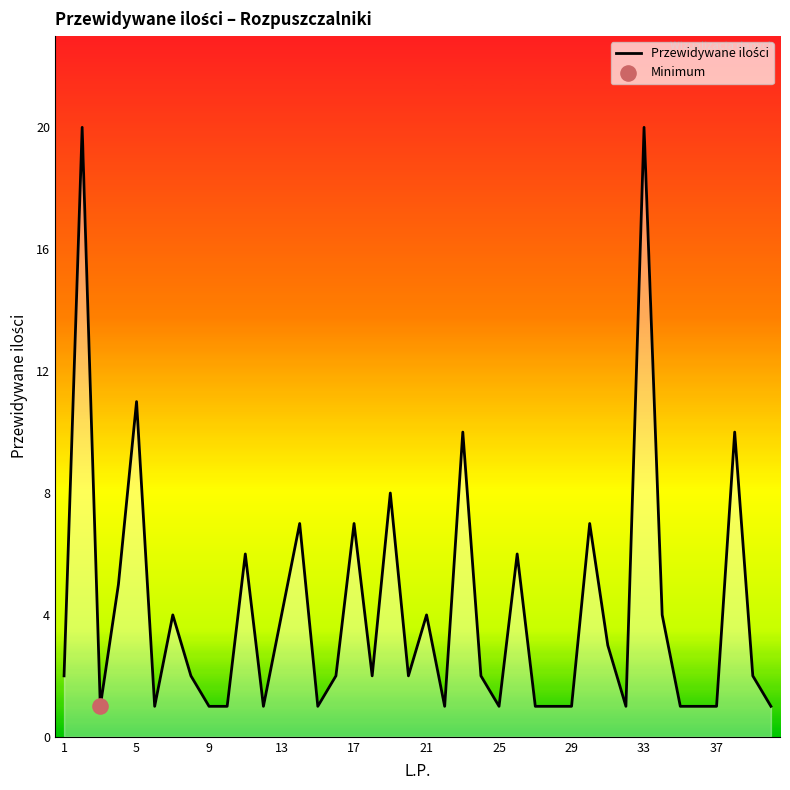

What is the maximum value shown in the chart?

20